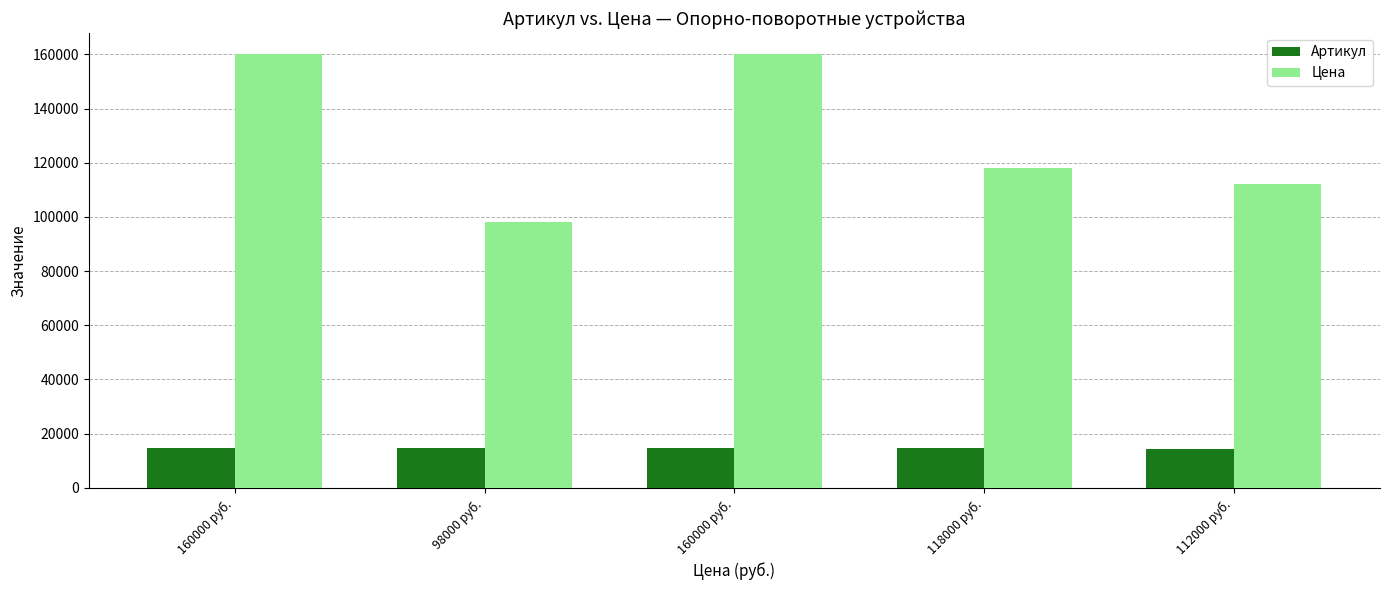

How many data points does each series have?

5